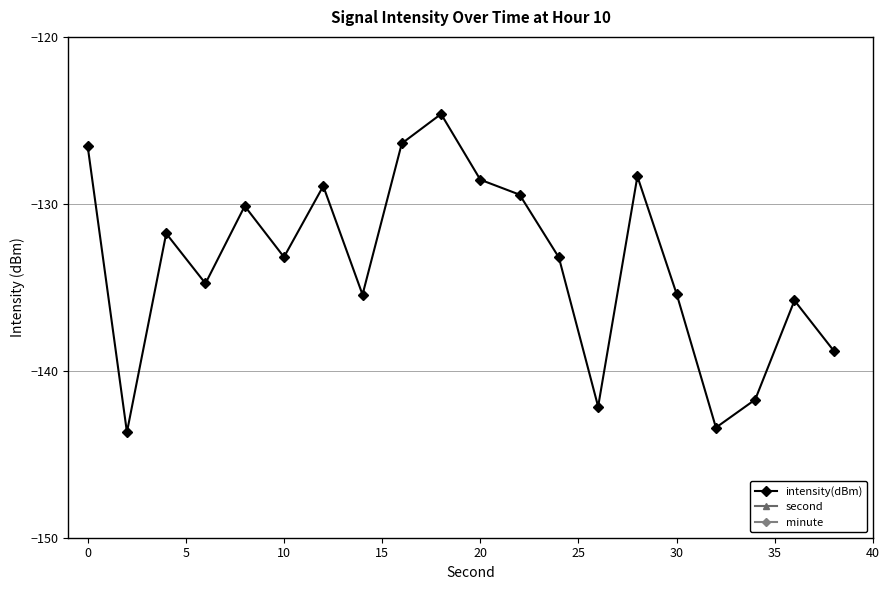

How many interior local peaks does the intensity(dBm) series have?

6